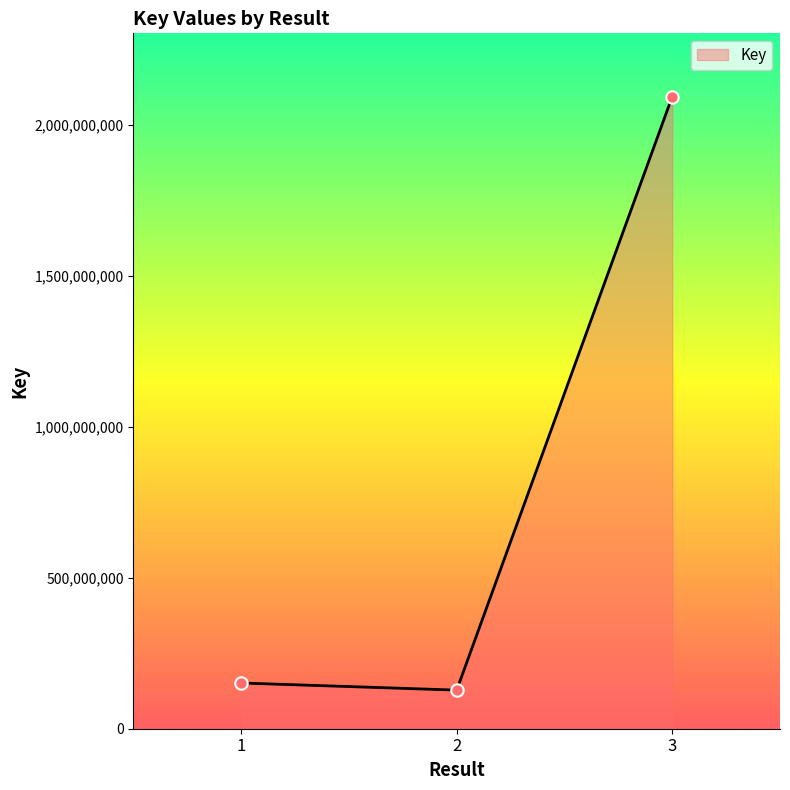

Between 3 and 2, which is larger?

3